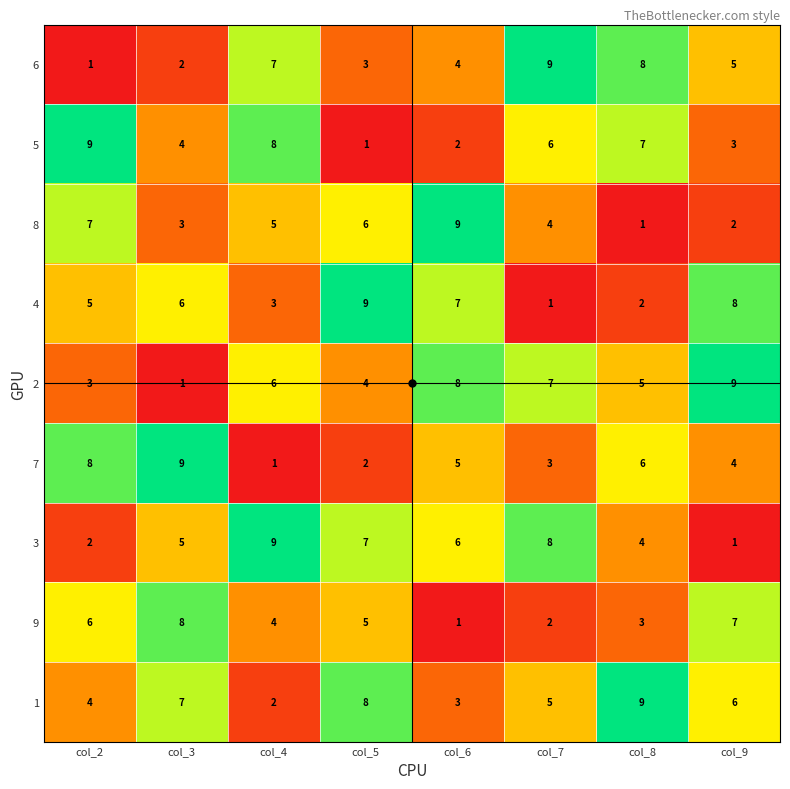

At how many categories does at least one series exceed 6?

8